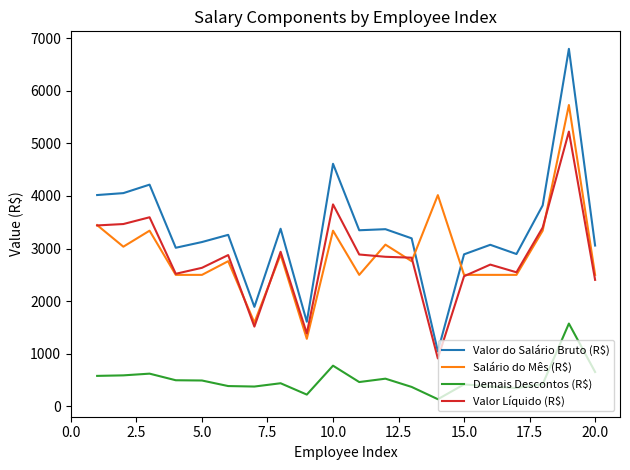

What is the highest value of the Valor Líquido (R$) series?

5224.1